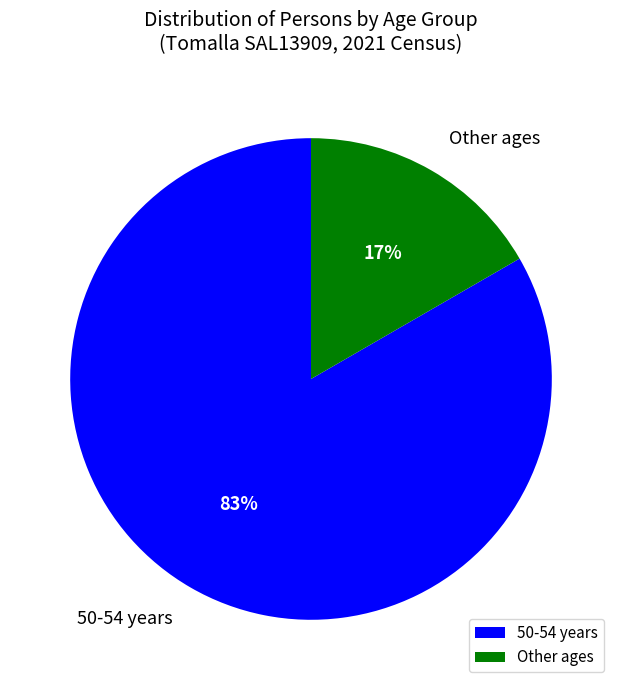

Which has a higher value, Other ages or 50-54 years?

50-54 years